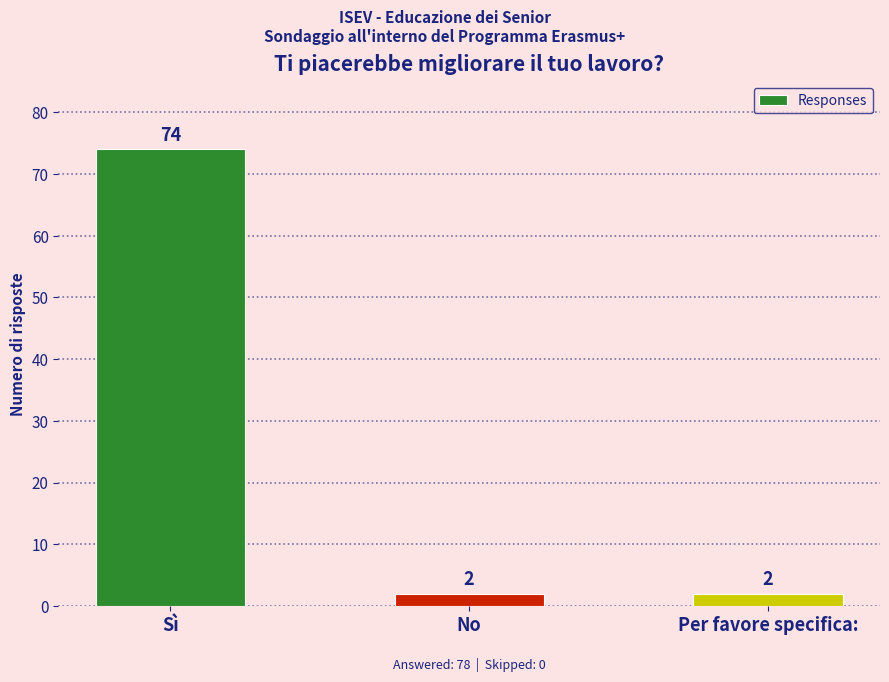

Reading right to left, what are all the values shown in this chart?

2	2	74